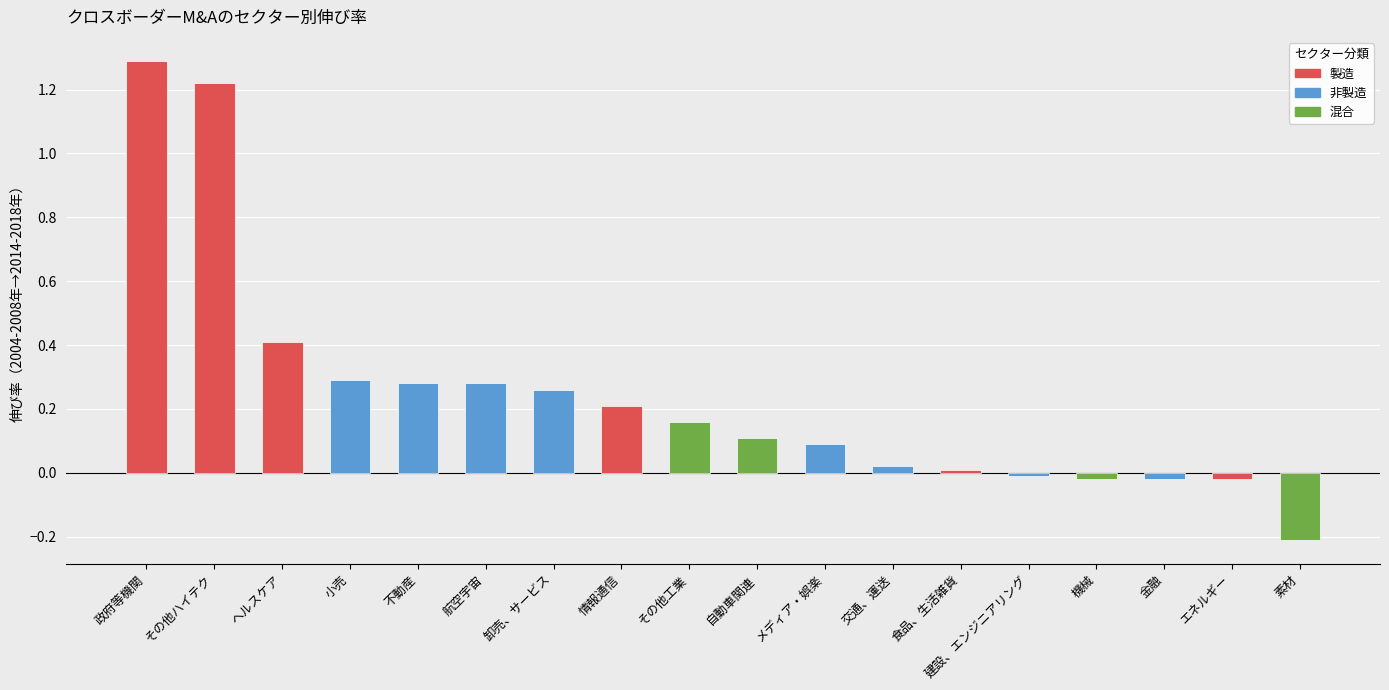

Reading left to right, extract all data points from this chart.

政府等機関=1.3	その他ハイテク=1.2	ヘルスケア=0.4	小売=0.3	不動産=0.3	航空宇宙=0.3	卸売、サービス=0.3	情報通信=0.2	その他工業=0.2	自動車関連=0.1	メディア・娯楽=0.1	交通、運送=0.0	食品、生活雑貨=0.0	建設、エンジニアリング=-0.0	機械=-0.0	金融=-0.0	エネルギー=-0.0	素材=-0.2